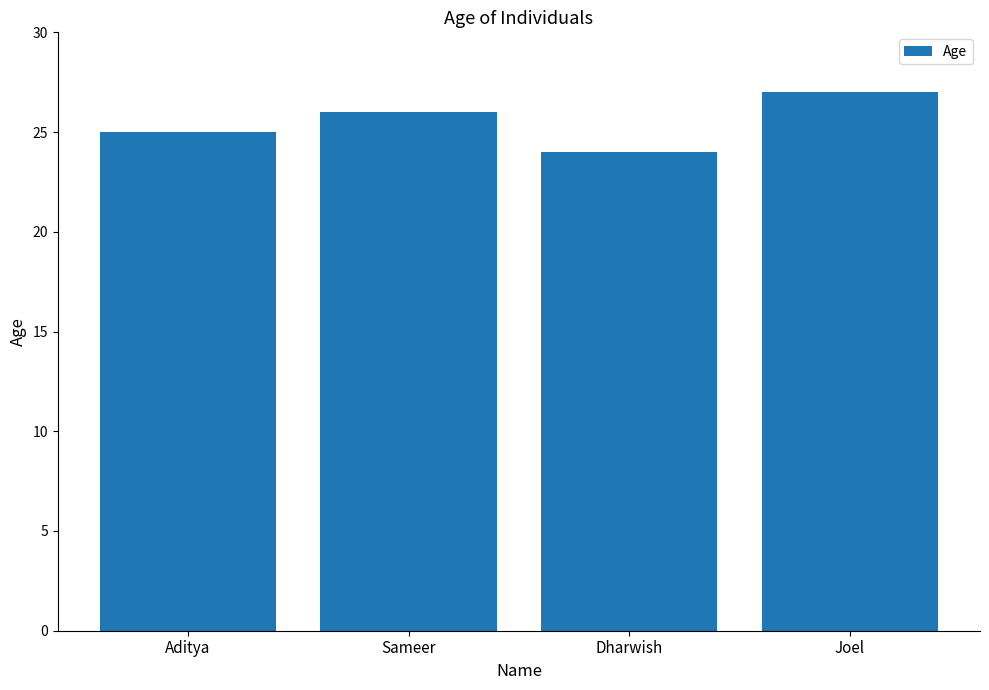

What is the average value?

26